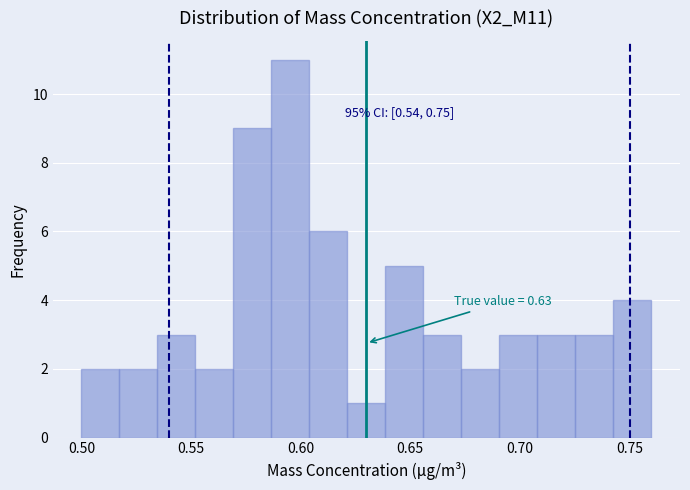

Around what value on the x-axis is the tallest bar? Give the approximate position of its centre, as read against the axis.

0.595